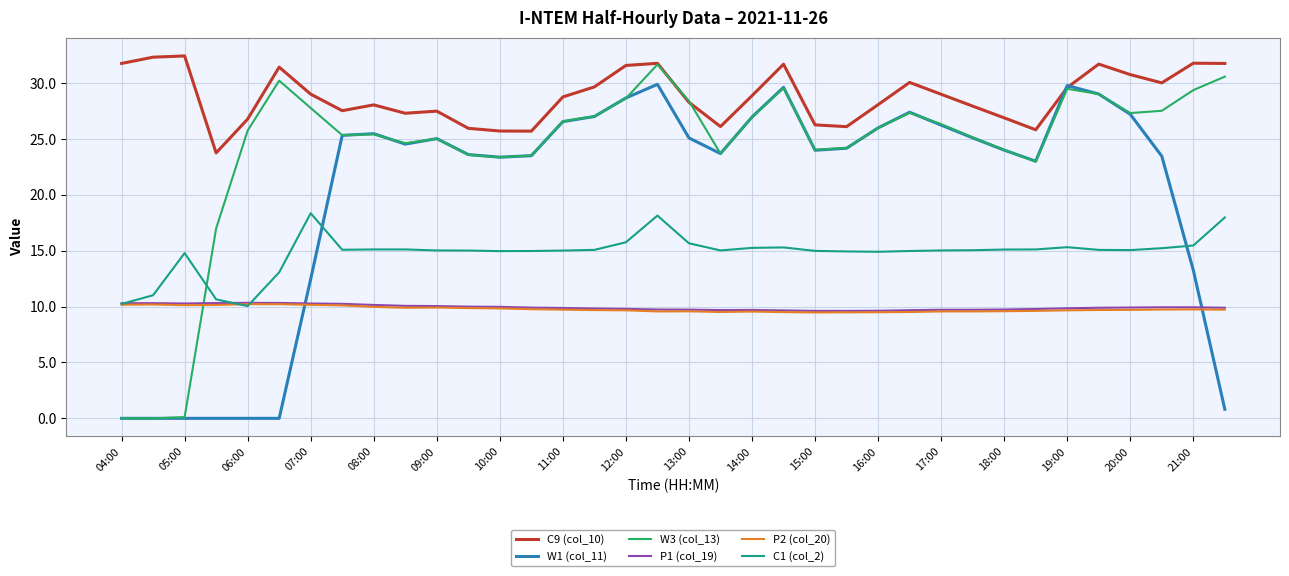

True or false: P1 (col_19) and P2 (col_20) intersect in this chart.

False